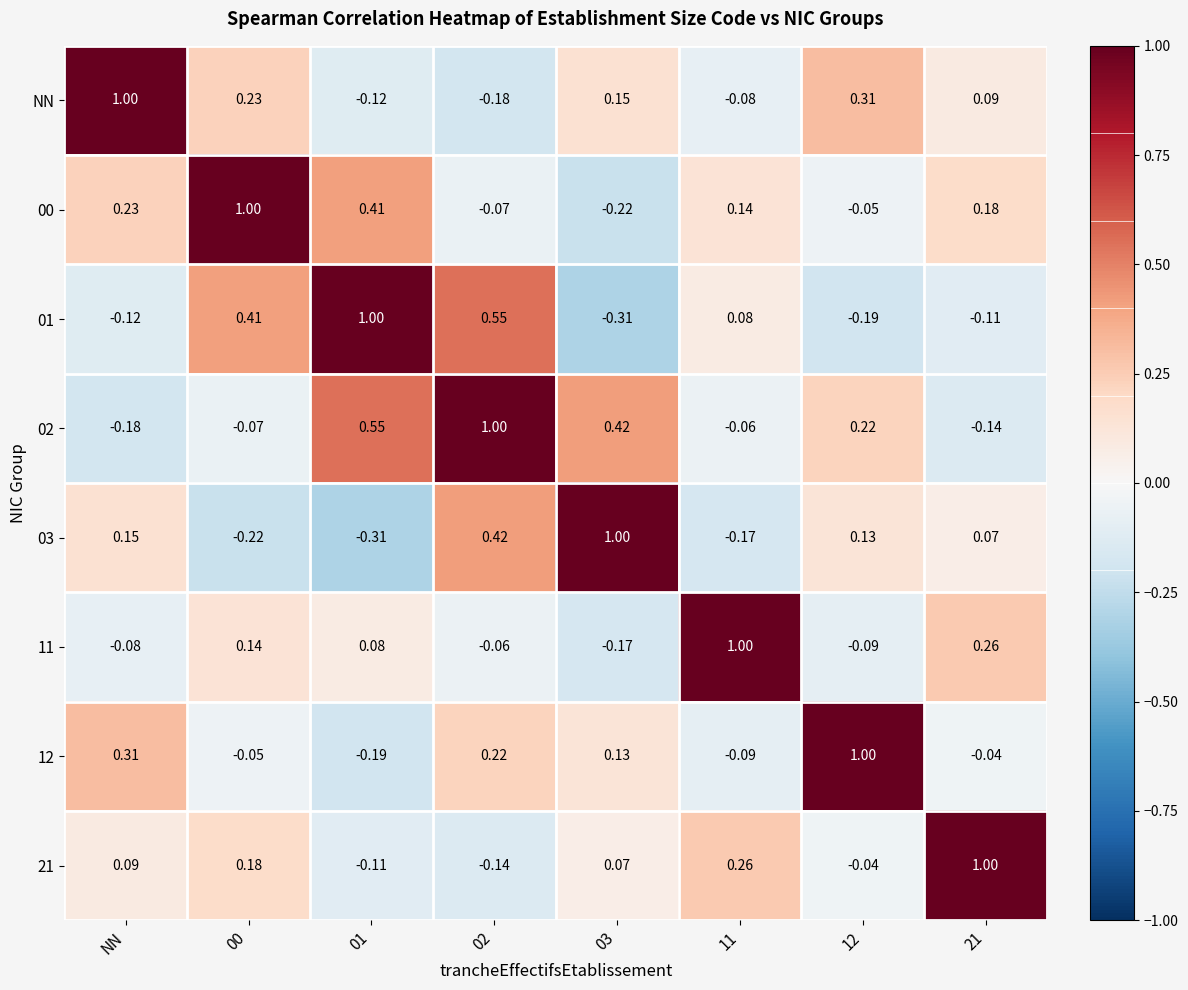

At which label does 02 reach its minimum?

NN